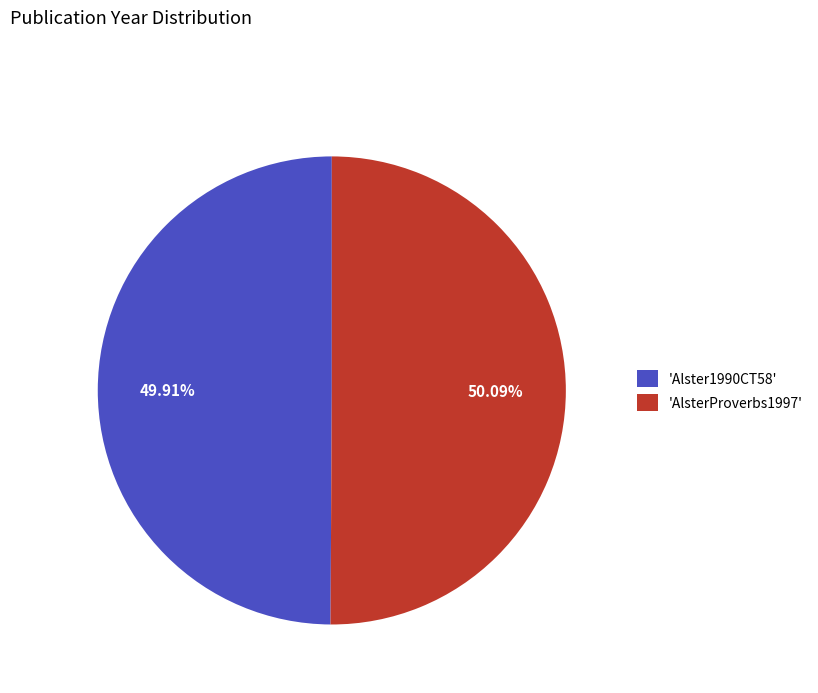

Is the sum of 'AlsterProverbs1997' and 'Alster1990CT58' greater than half?

Yes